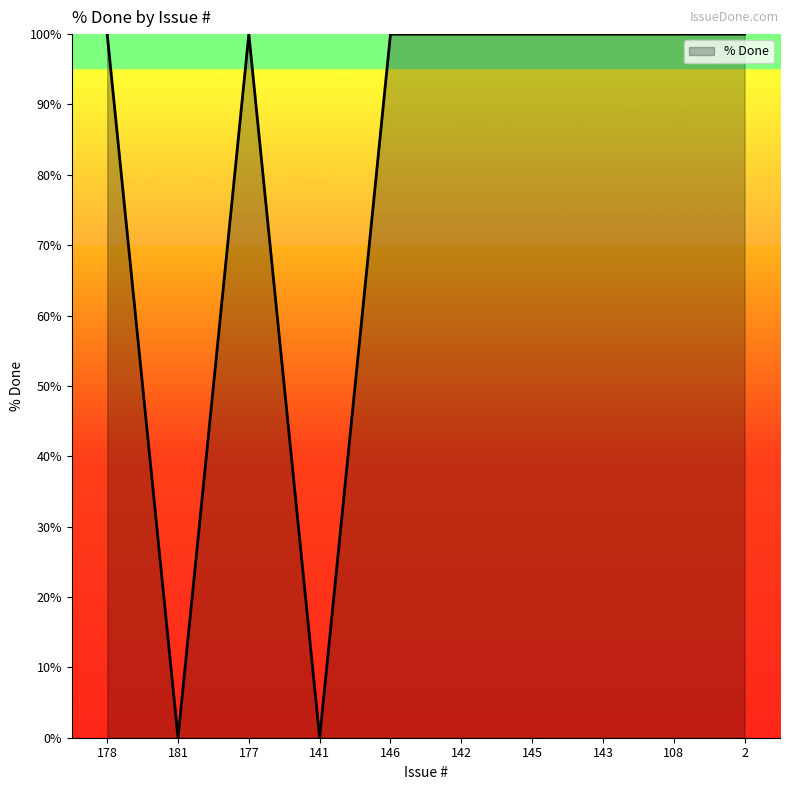

Which has a higher value, 143 or 181?

143